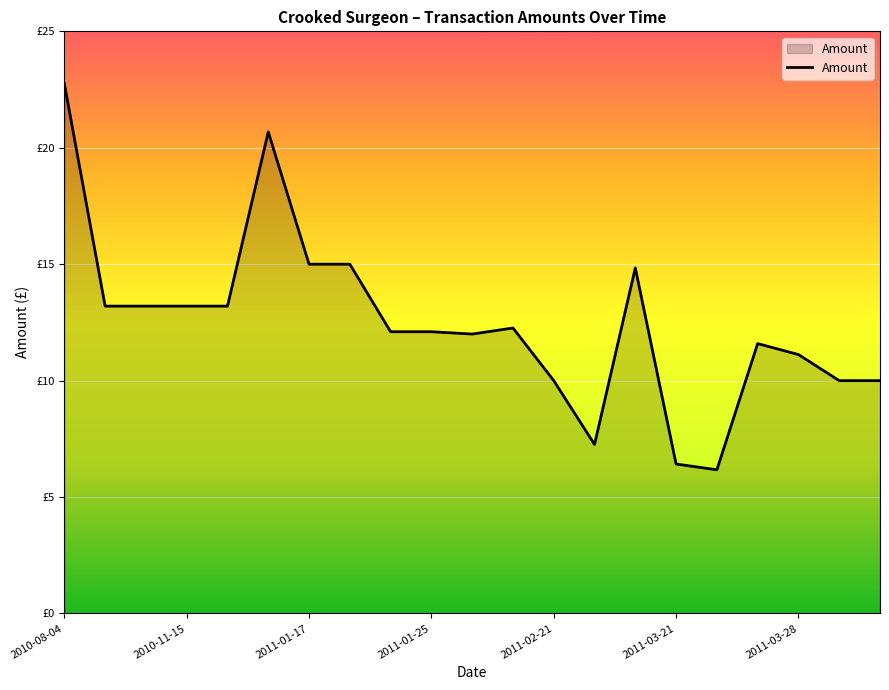

Rank the categories by value from lowest to highest.

16, 15, 13, 12, 19, 20, 18, 17, 10, 8, 9, 11, 2010-11-15, 2011-01-17, 2011-01-25, 2011-02-21, 14, 2011-03-28, 7, 2011-03-21, 2010-08-04